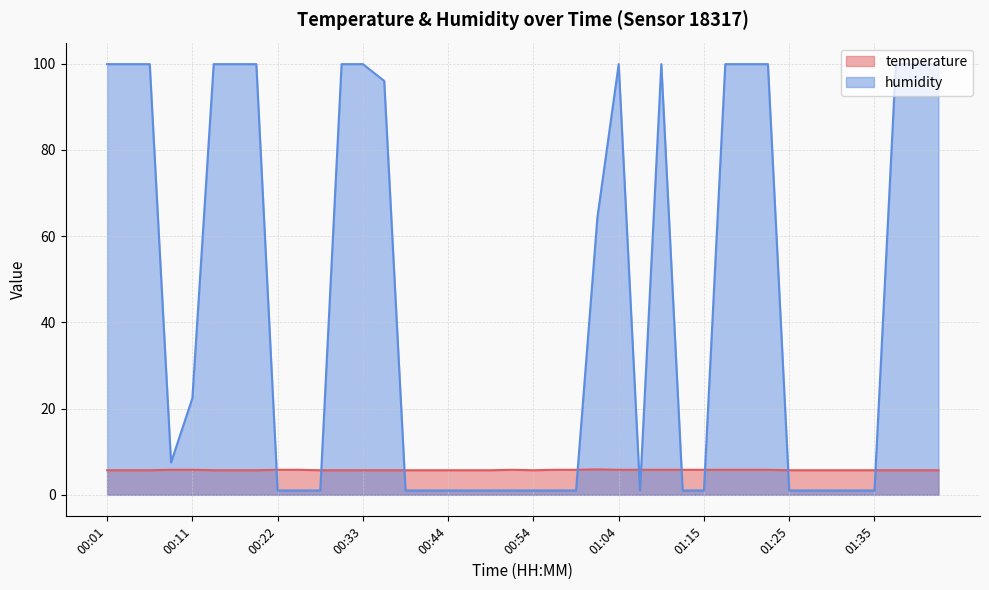

What value does the temperature series have at 00:25?

5.8